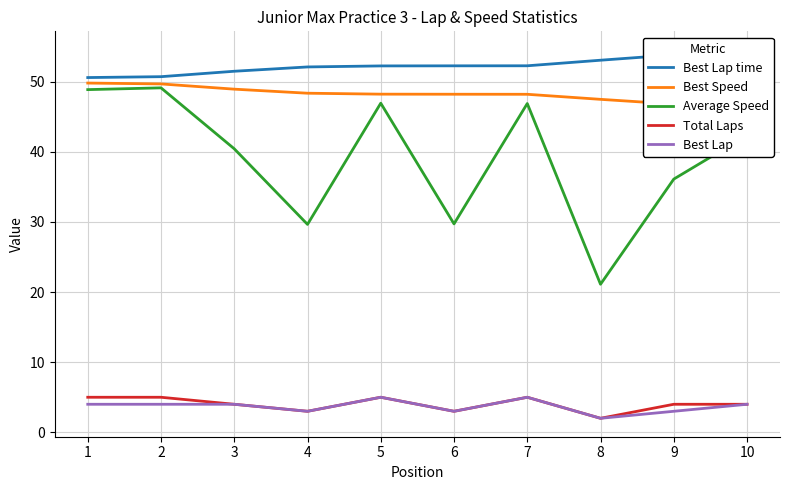

Which series has the largest total across all categories?

Best Lap time